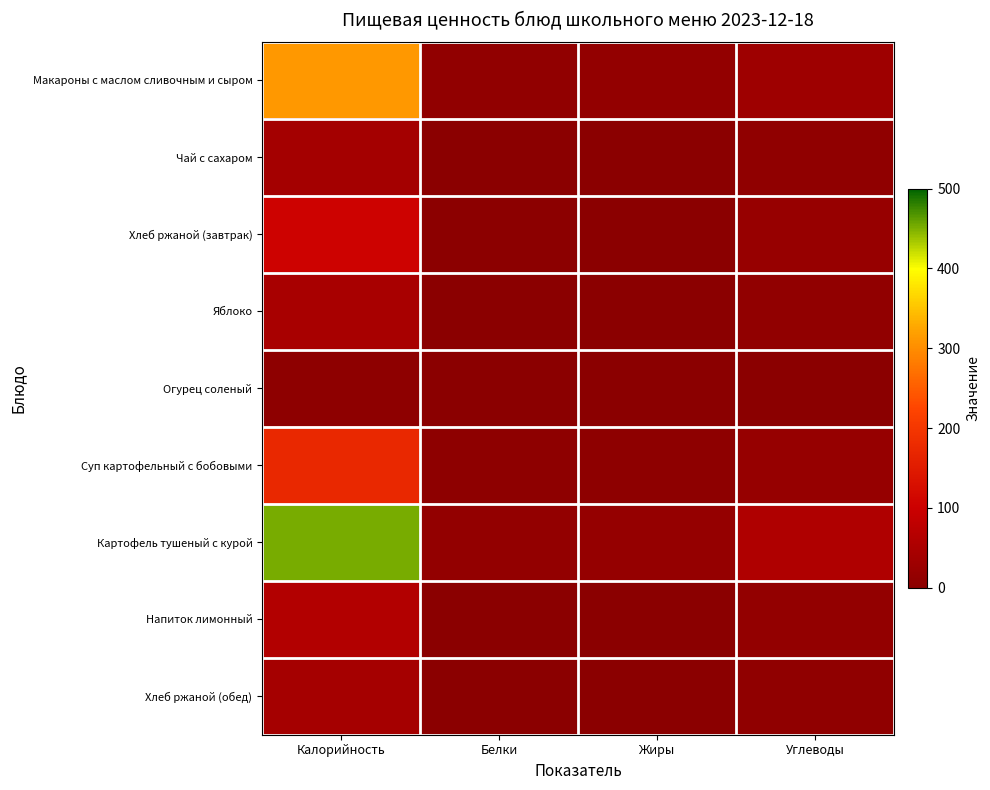

What is the difference between the highest and lowest values at Углеводы?

56.2